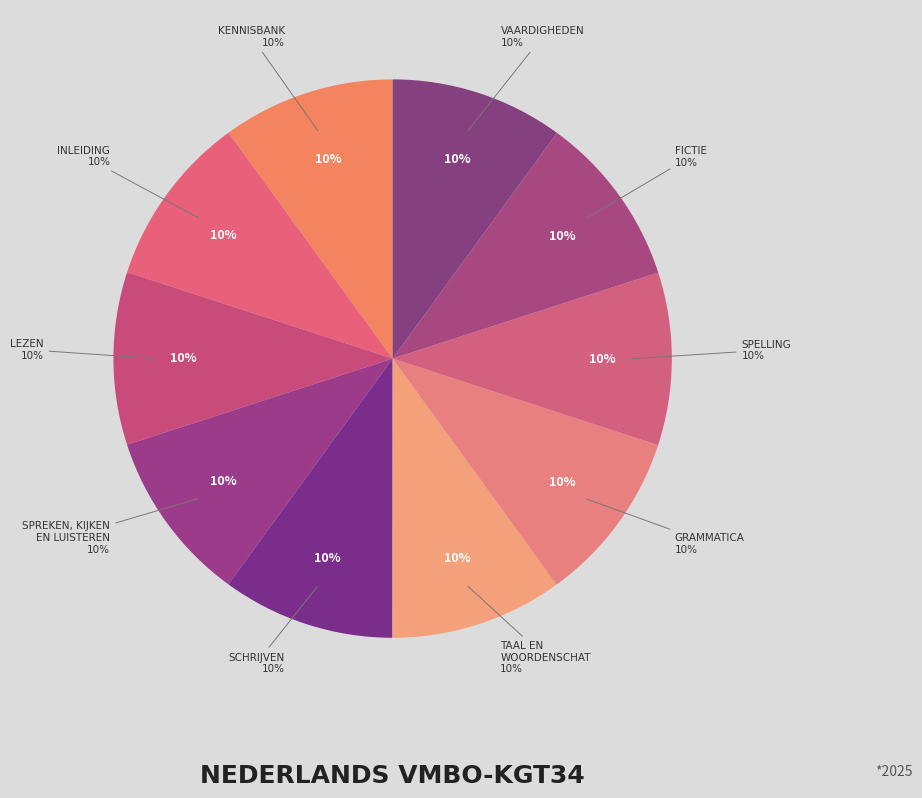

Is there a majority slice in this chart?

No